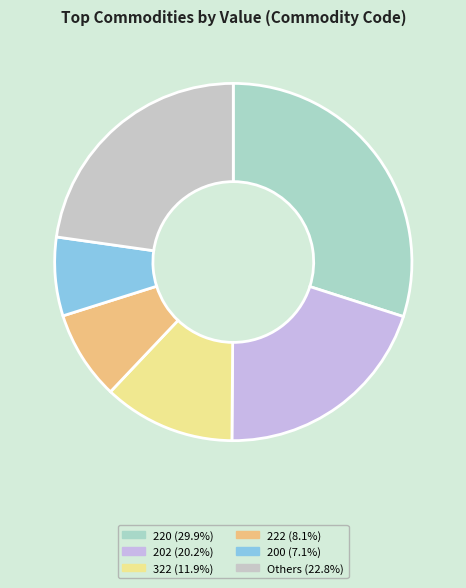

How many slices are in this pie chart?

6